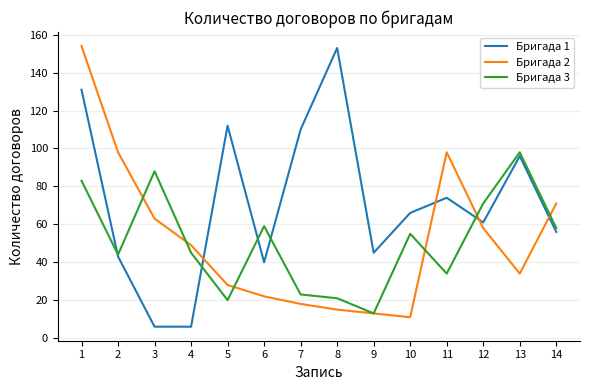

Where is Бригада 3 nearest to the value 55?

10